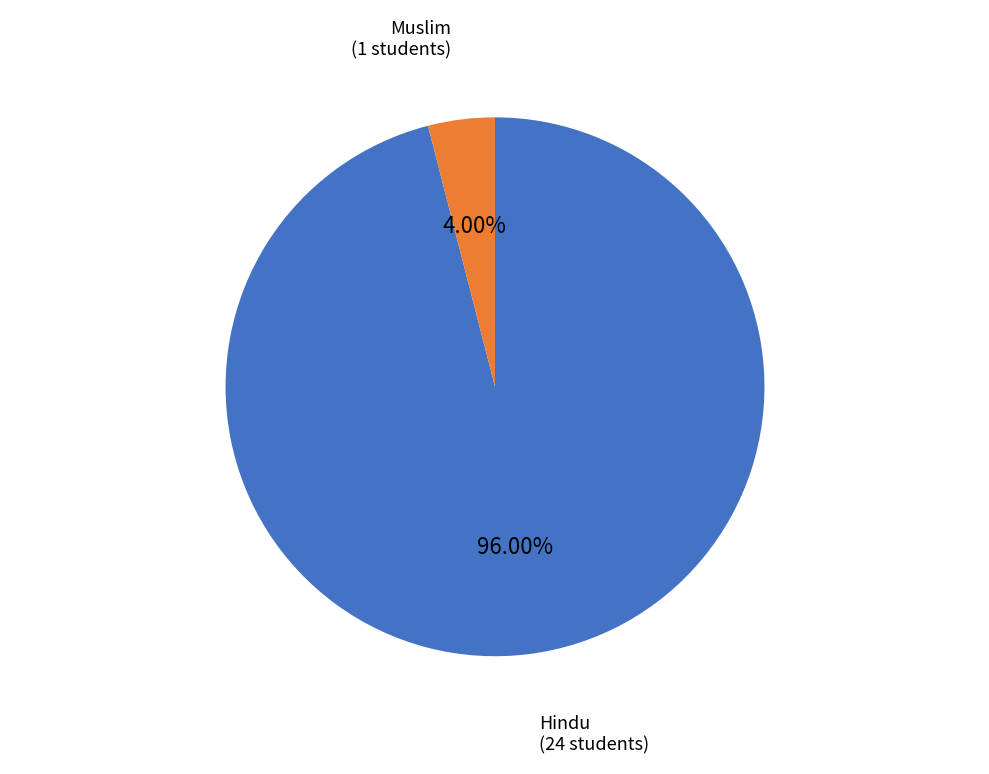

How many segments does this pie chart have?

2